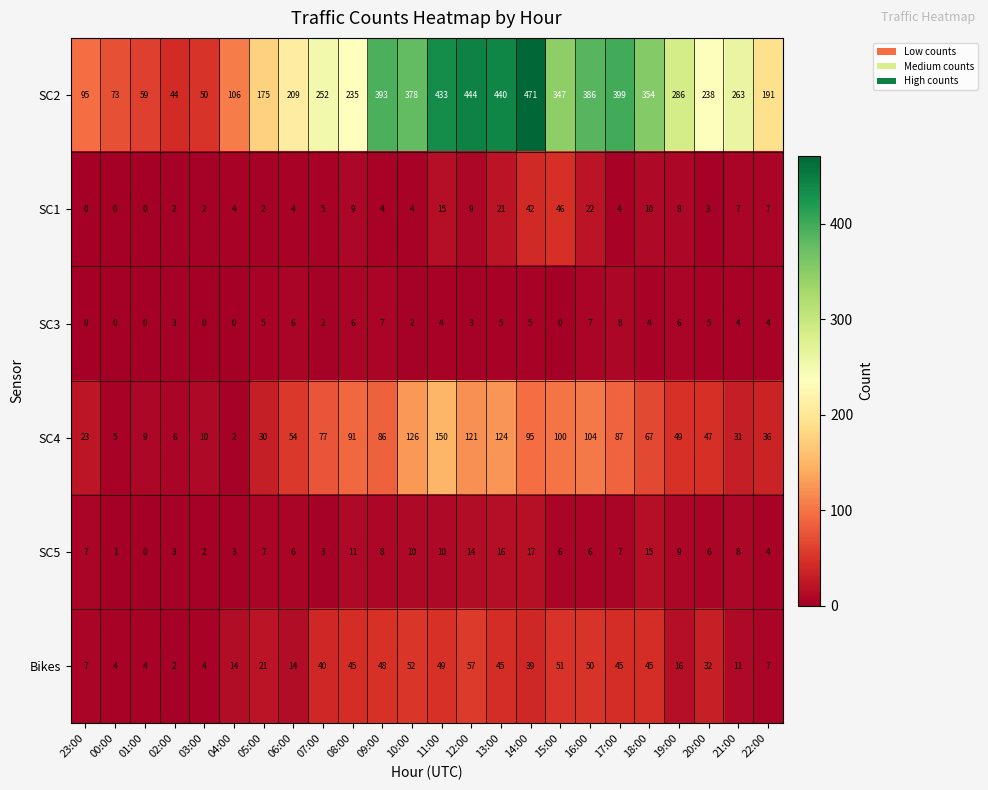

Count the number of categories in the chart.

24